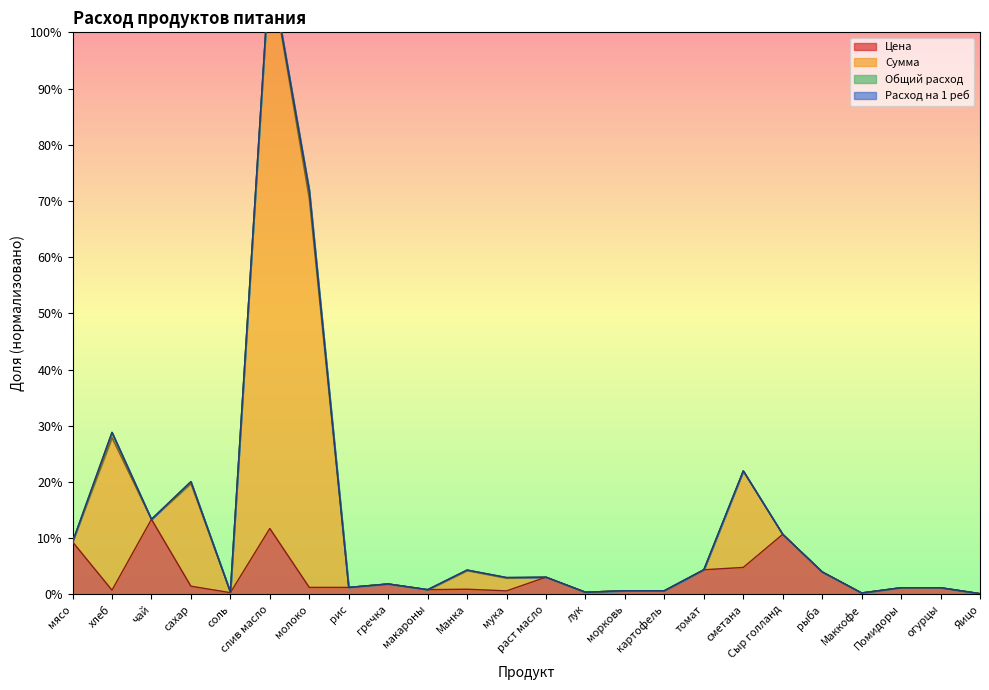

How many interior local valleys does the Цена series have?

6